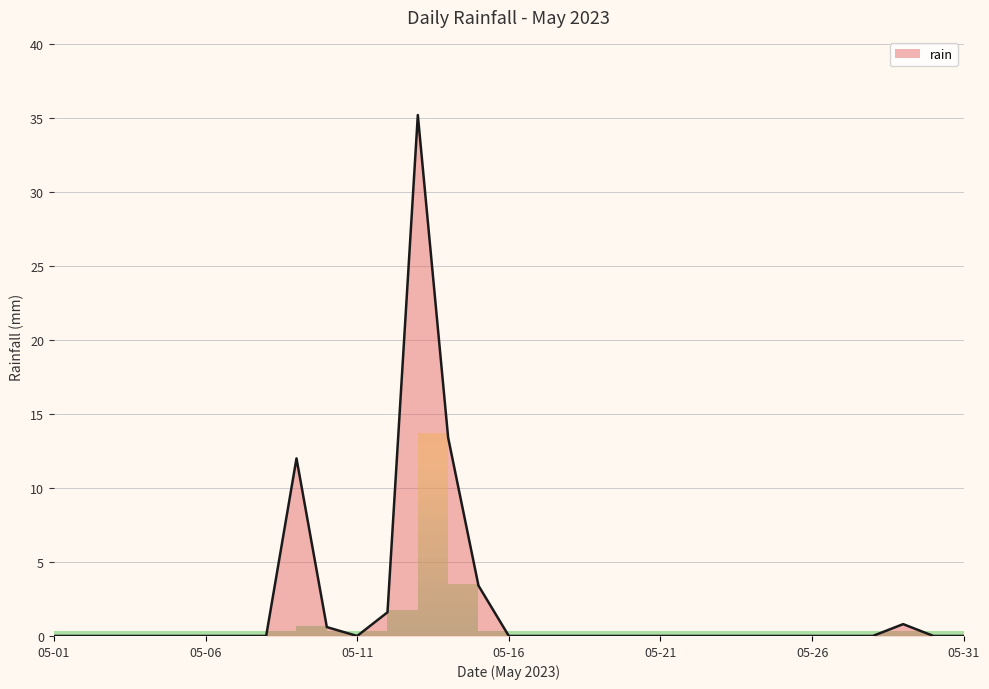

What is the difference between the maximum and minimum values?

35.2